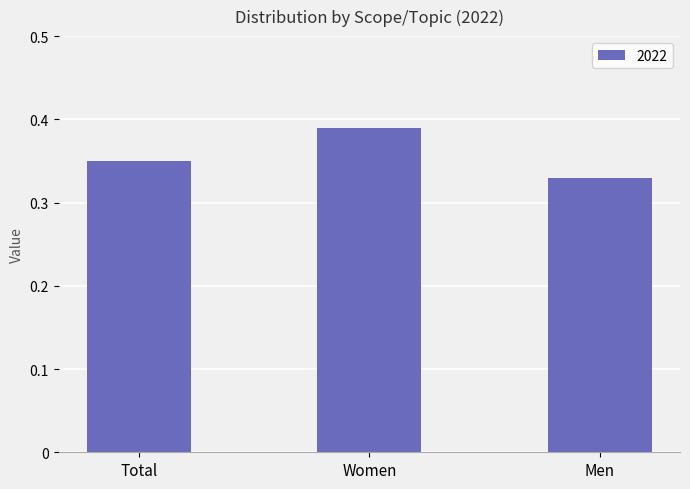

What position from the left is Total?

1